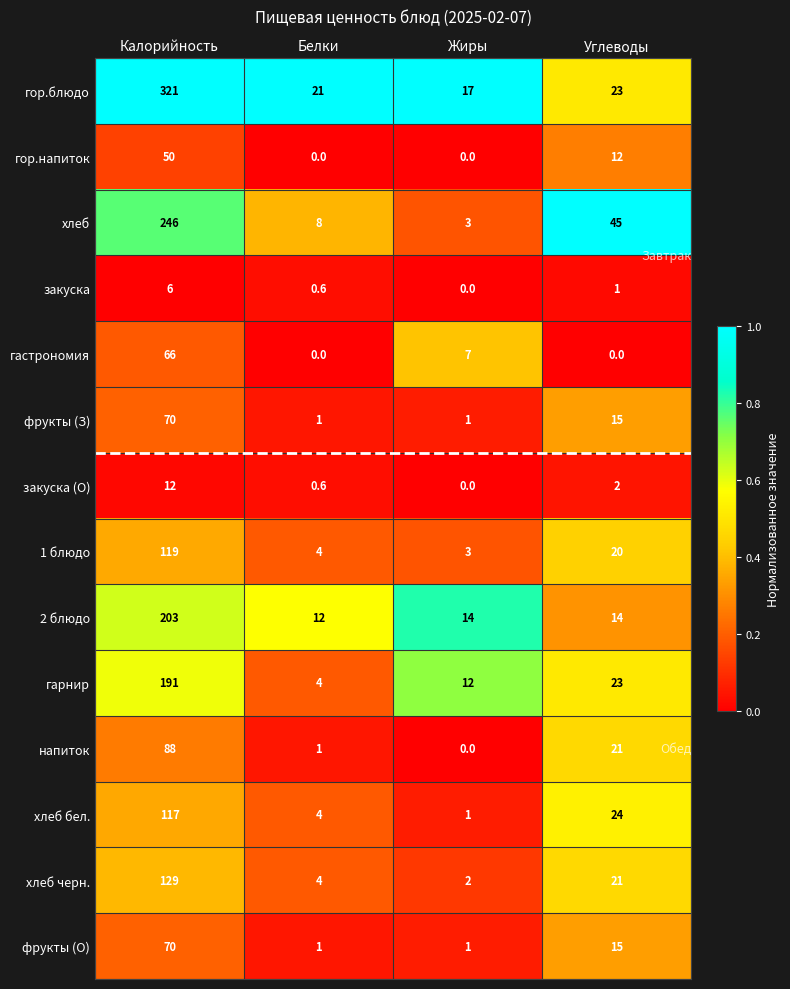

Which series has the largest total across all categories?

гор.блюдо